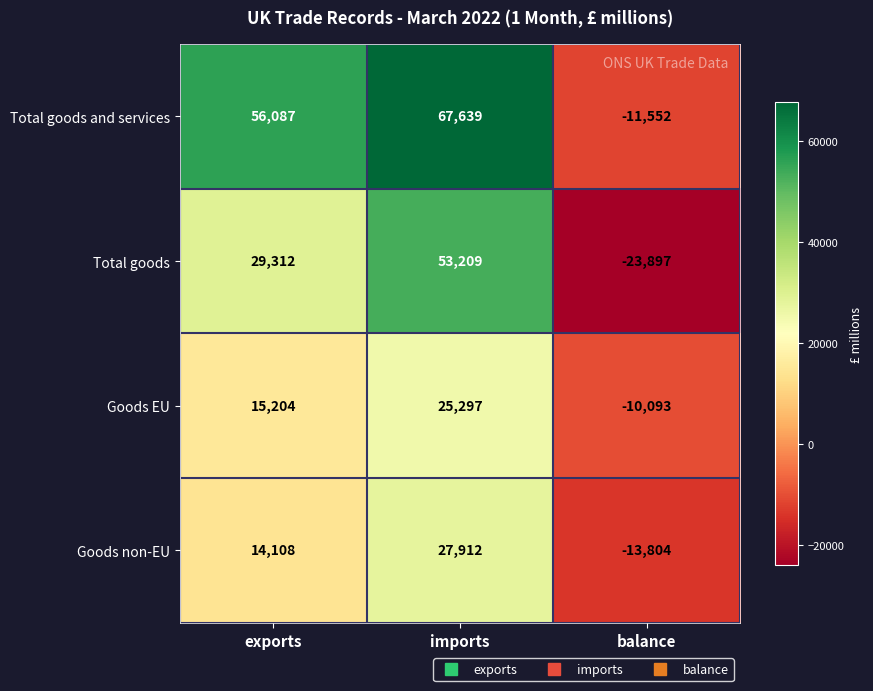

What is the maximum value for Total goods and services?

67639